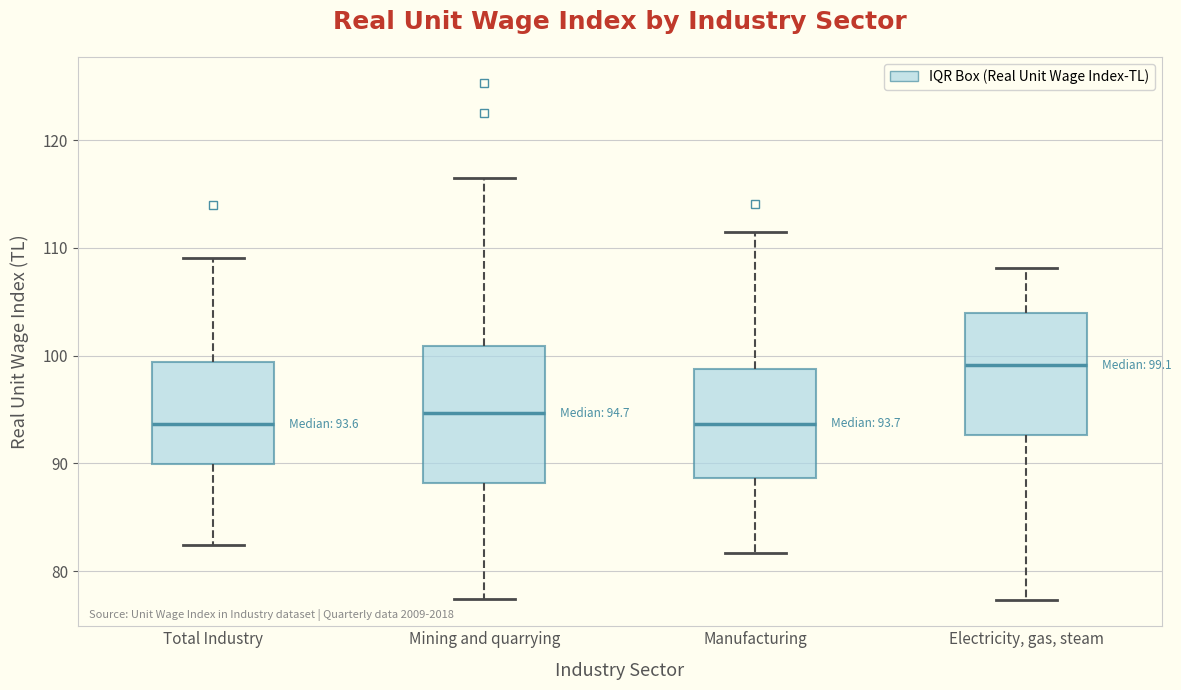

Which box is the tallest, from its lower edge to its upper edge?

Mining and quarrying